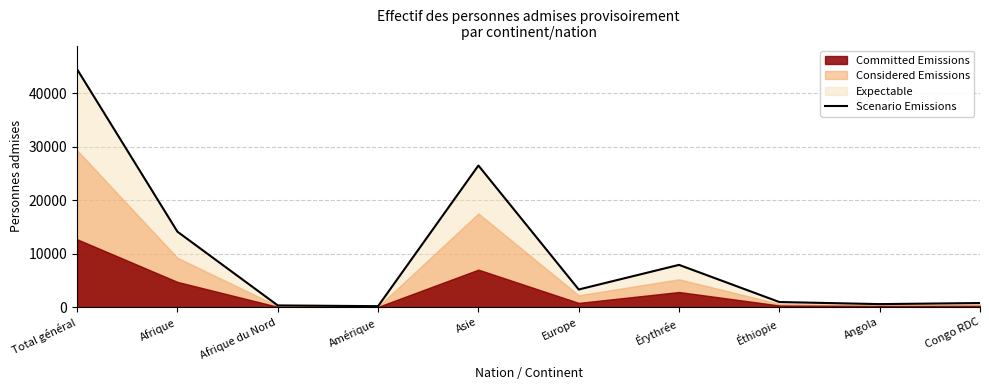

Does the chart display data point markers on the line(s)?

No